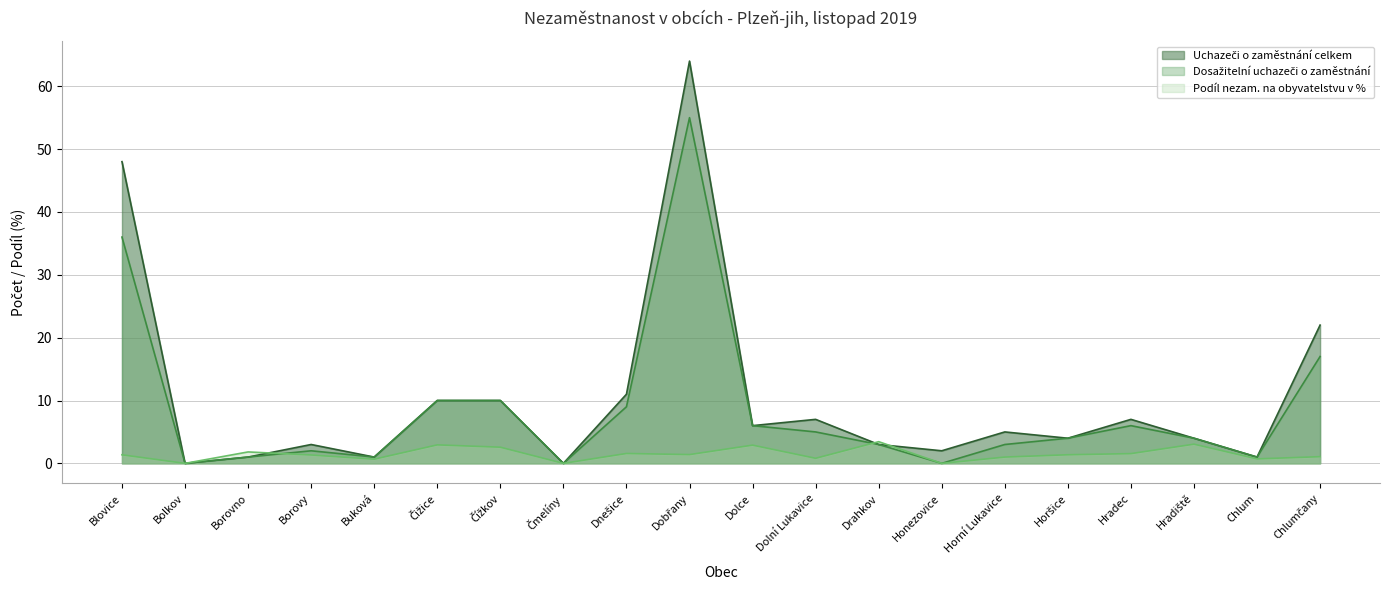

Between Čížkov and Chlumčany, which series saw the biggest shift?

Uchazeči o zaměstnání celkem